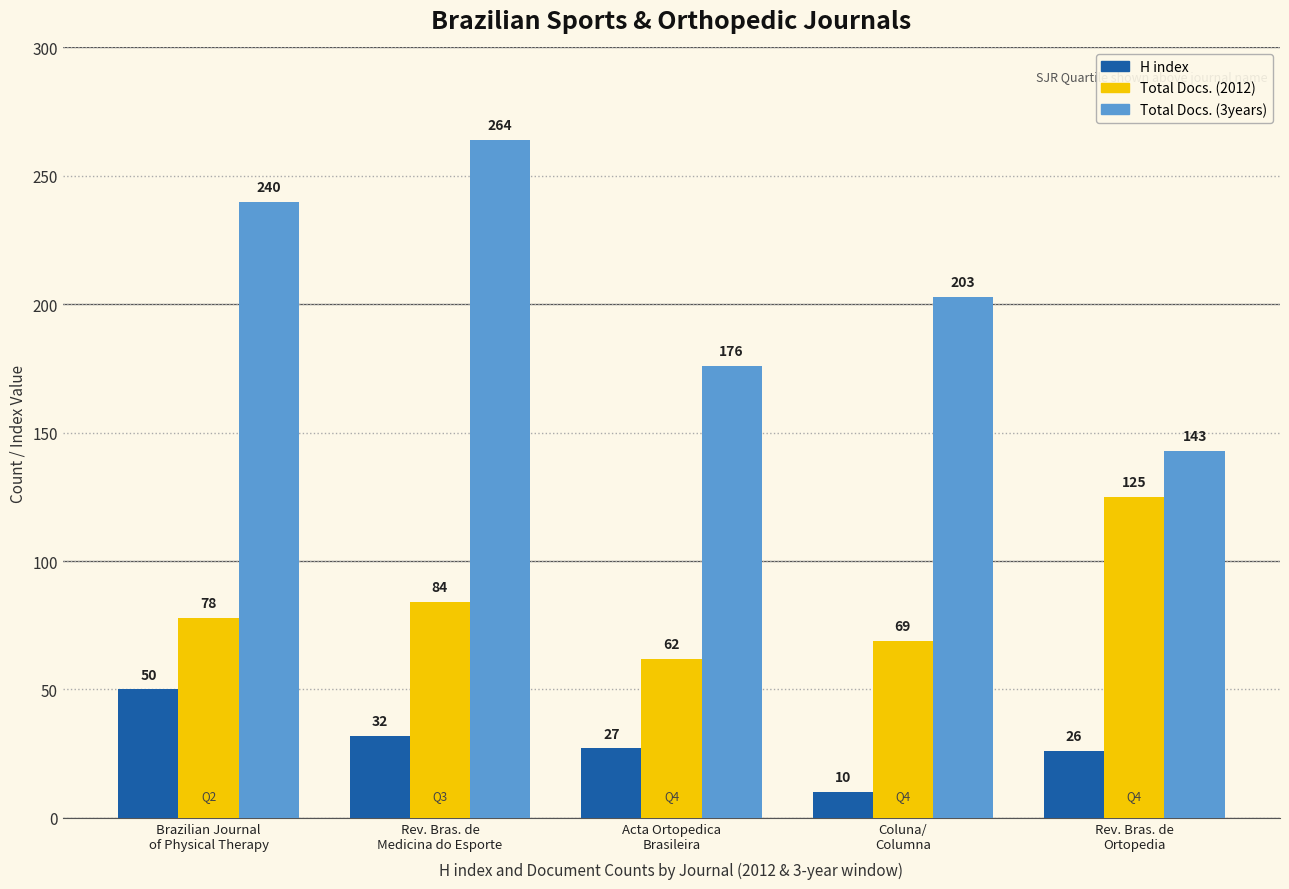

Which series has the largest range (max minus min)?

Total Docs. (3years)